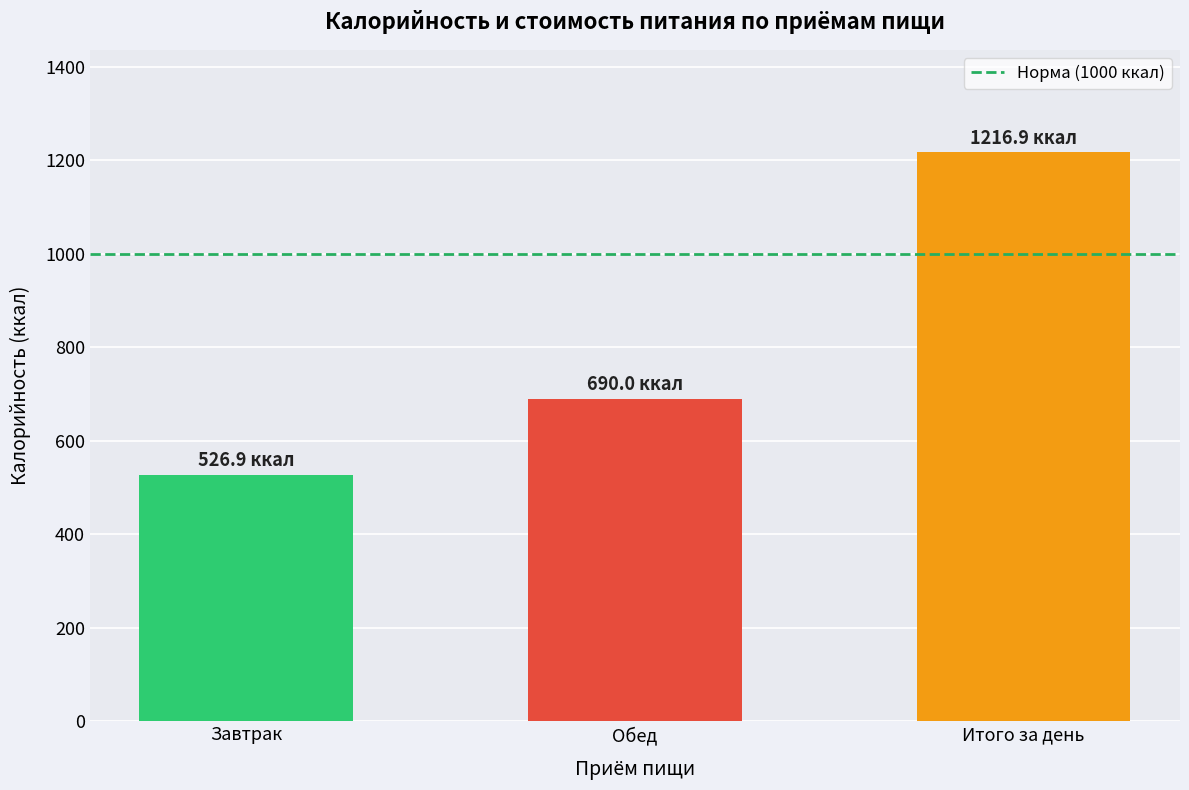

How many bars are there in total?

3